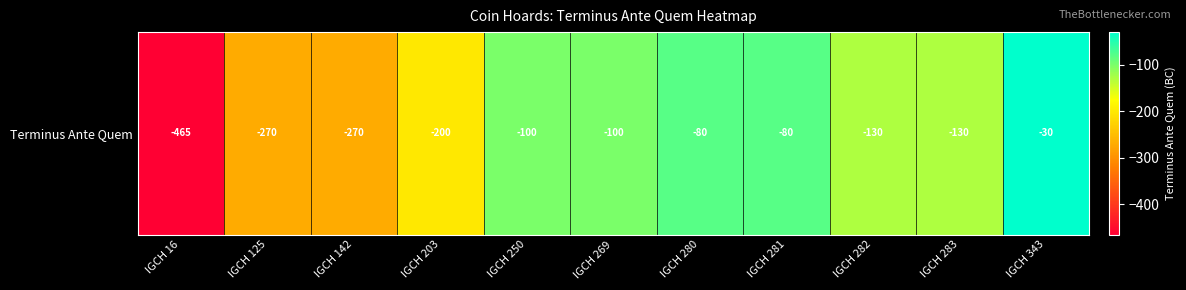

List the labels in order of value, largest first.

IGCH 343, IGCH 280, IGCH 281, IGCH 250, IGCH 269, IGCH 282, IGCH 283, IGCH 203, IGCH 125, IGCH 142, IGCH 16